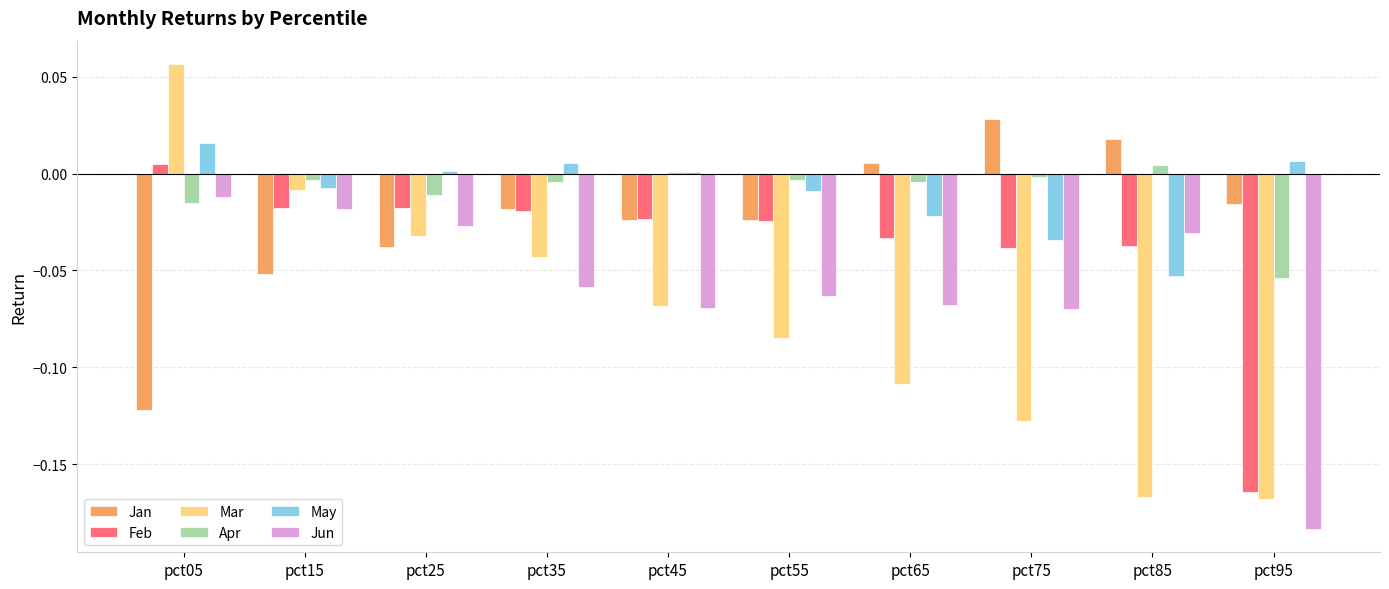

The value of Jan at pct55 is -0.0. True or false?

True